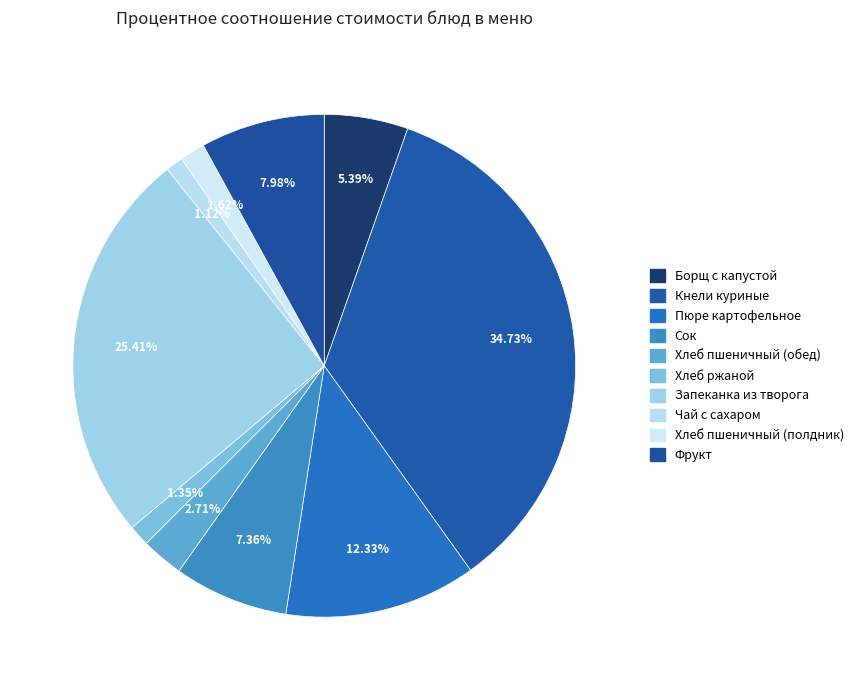

To the nearest percent, what is the average slice percentage?

10%